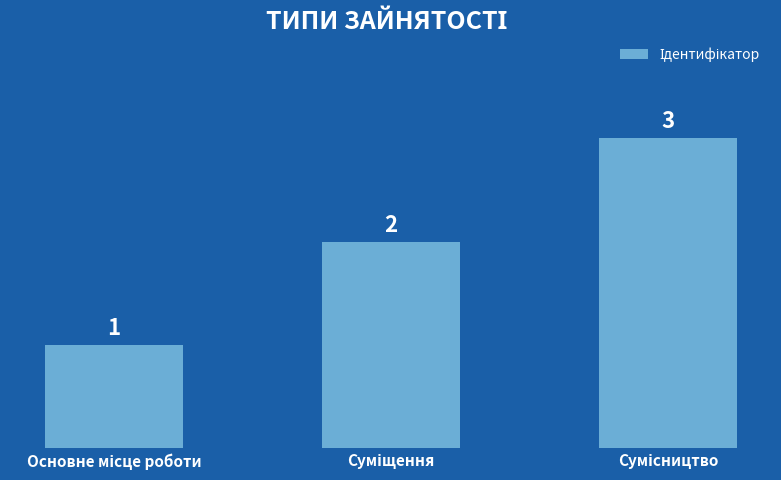

How many data points are less than 2?

1